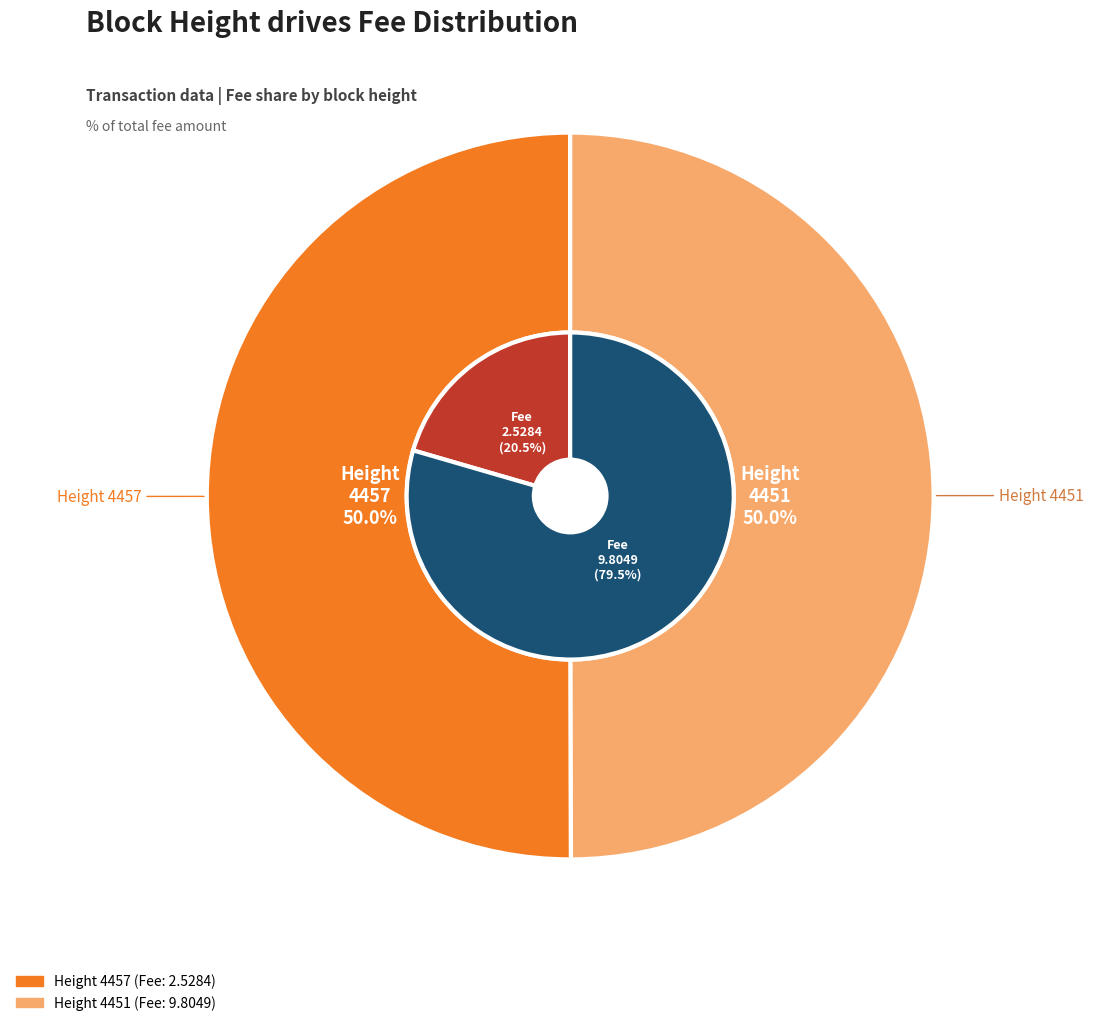

Is it true that 4457 is 61% of the pie?

False